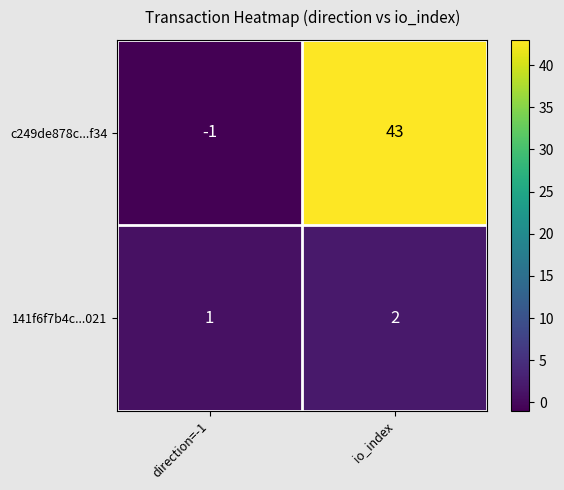

What is the total value across all series at io_index?

45